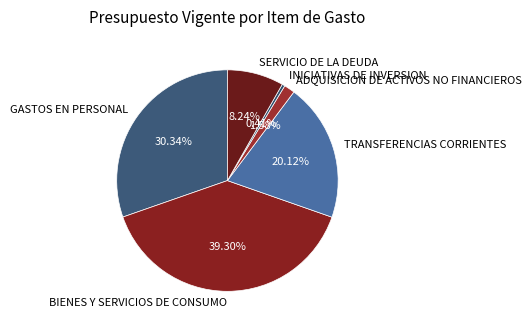

To the nearest percent, what portion does SERVICIO DE LA DEUDA represent?

8%